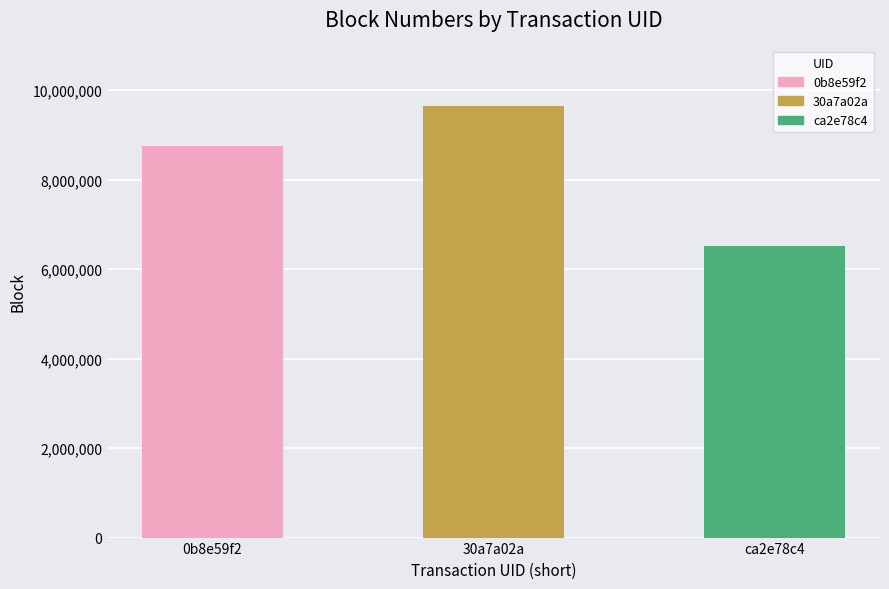

What is the smallest value displayed?

6511025